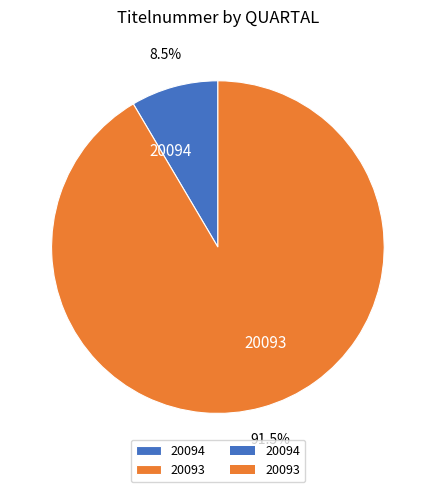

True or false: 20094 accounts for 1% of the total.

False